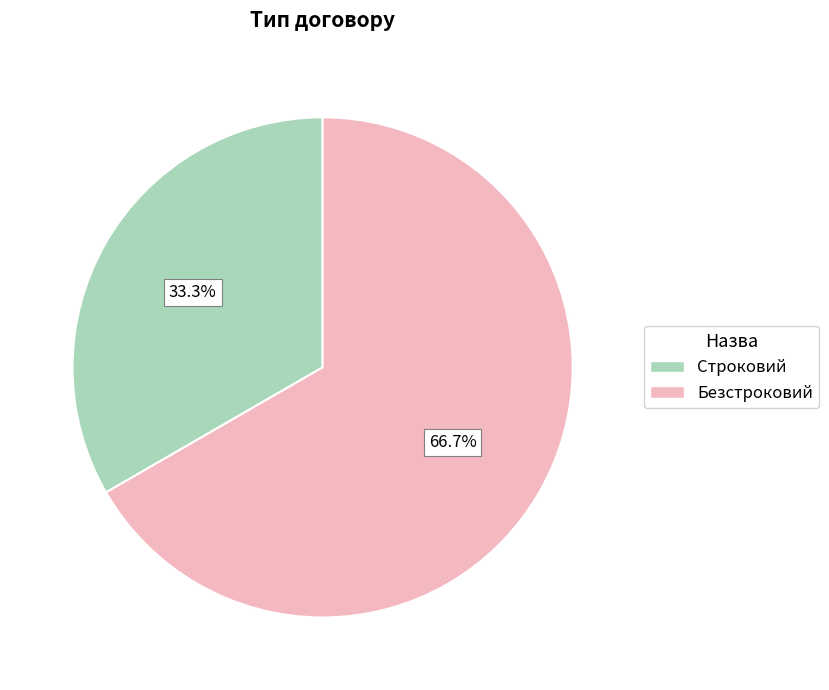

The Строковий slice represents 26% of the pie. True or false?

False